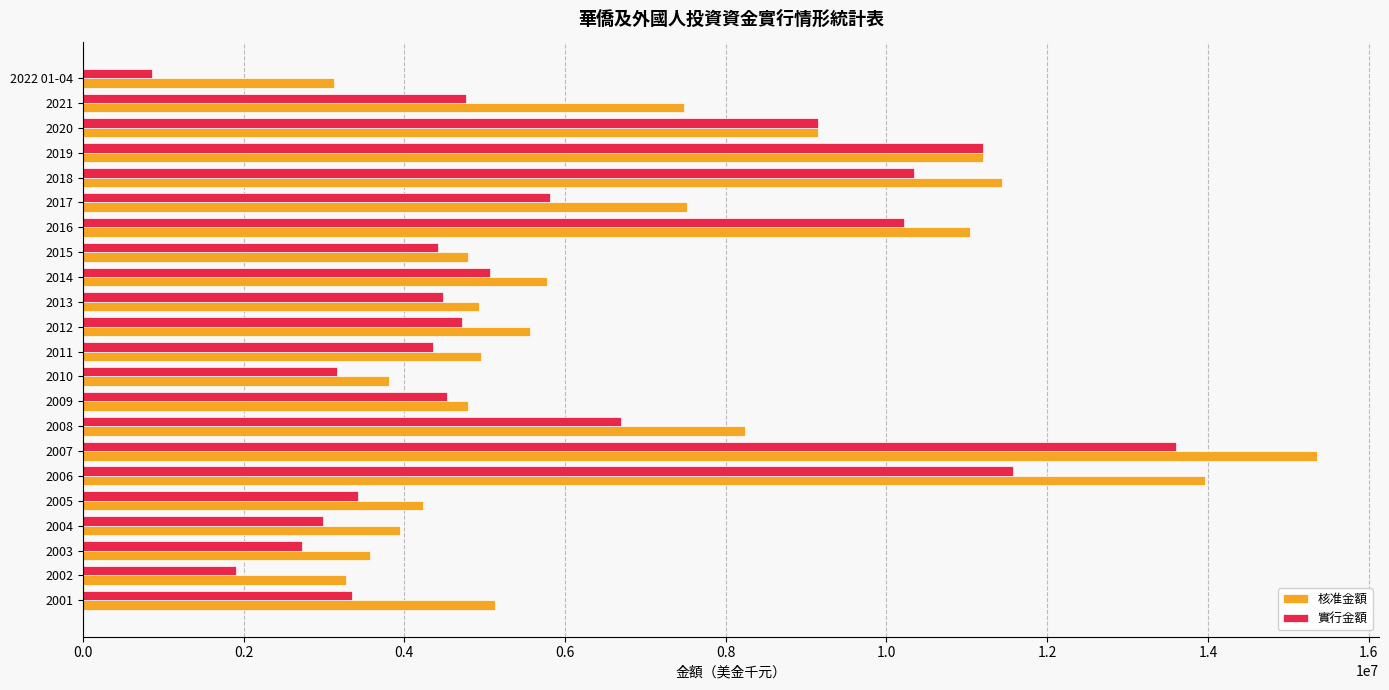

Rank the series by their average value, from lowest to highest.

實行金額, 核准金額